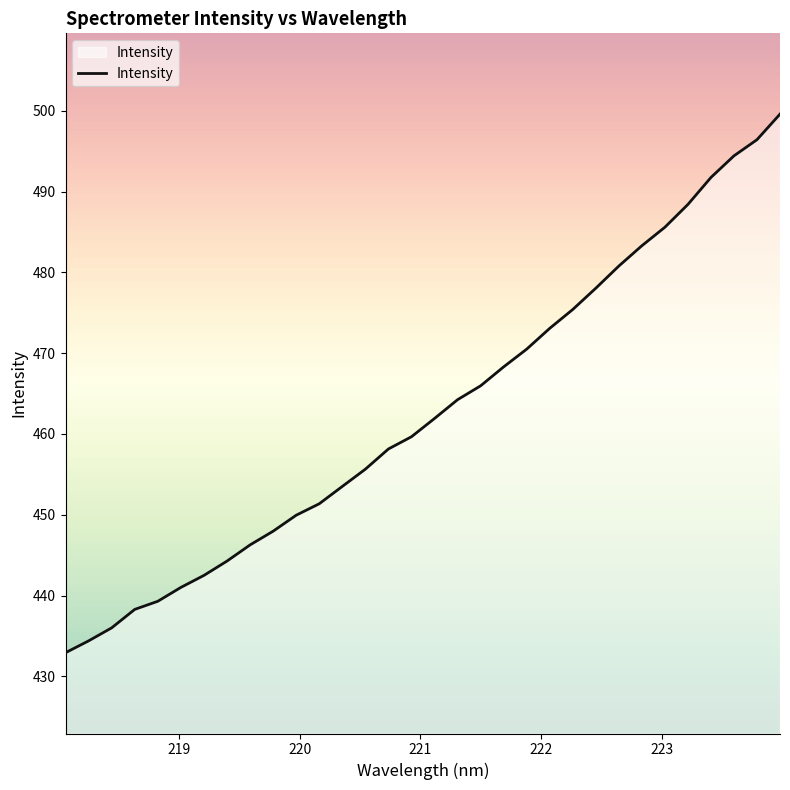

The chart shows a value of 604.6 at 218. True or false?

False